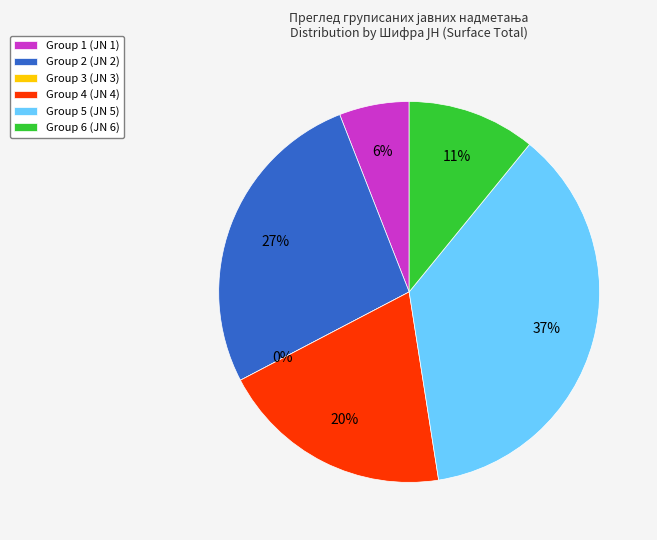

How many slices are in this pie chart?

6